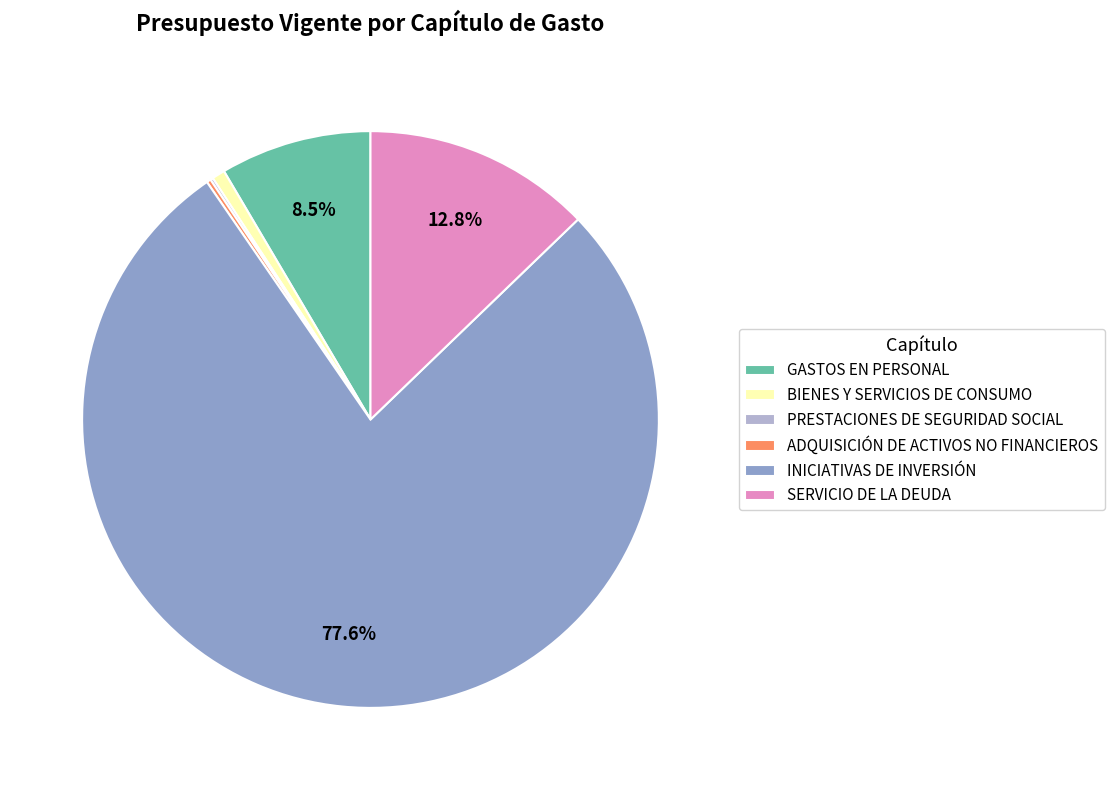

Which slice represents more than half of the pie?

INICIATIVAS DE INVERSIÓN